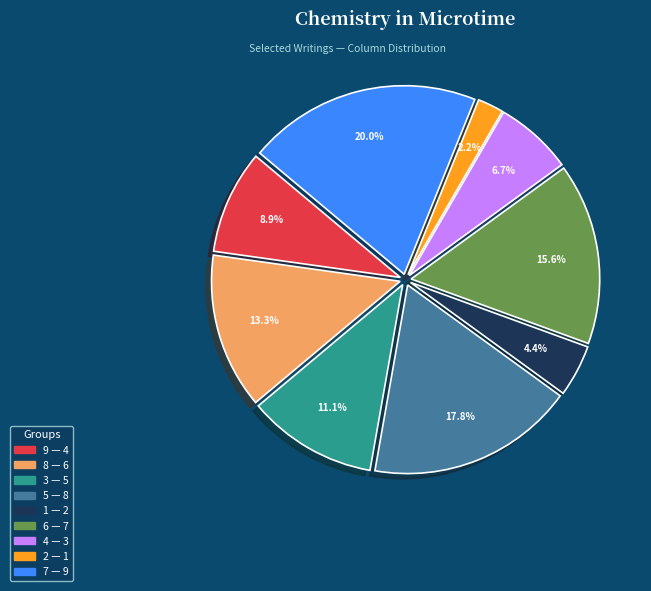

What portion of the pie excludes 3?

88.9%